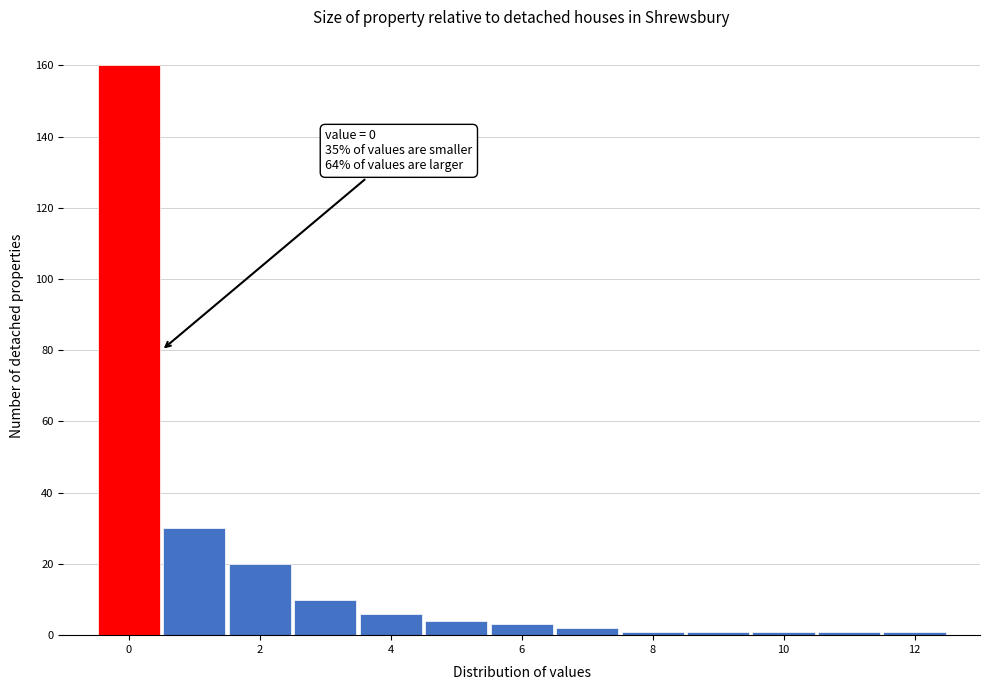

Over which range of the x-axis is the bar tallest?

-0.5 to 0.5